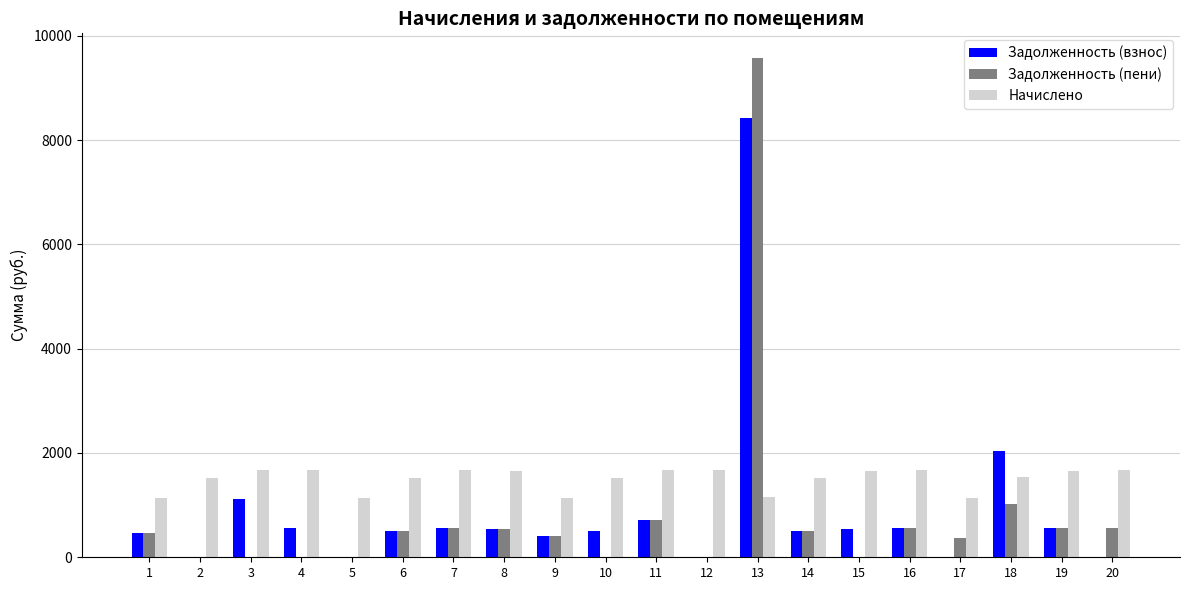

At which label is Задолженность (пени) closest to 4783?

18